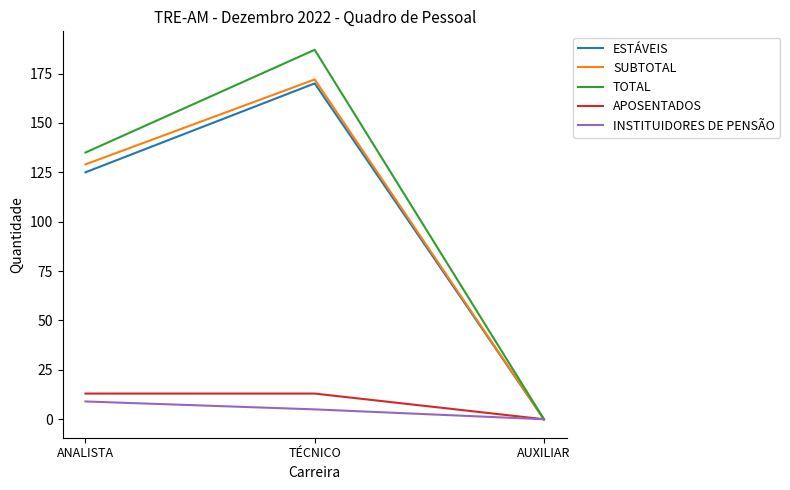

At TÉCNICO, list the series in order from smallest to largest.

INSTITUIDORES DE PENSÃO, APOSENTADOS, ESTÁVEIS, SUBTOTAL, TOTAL